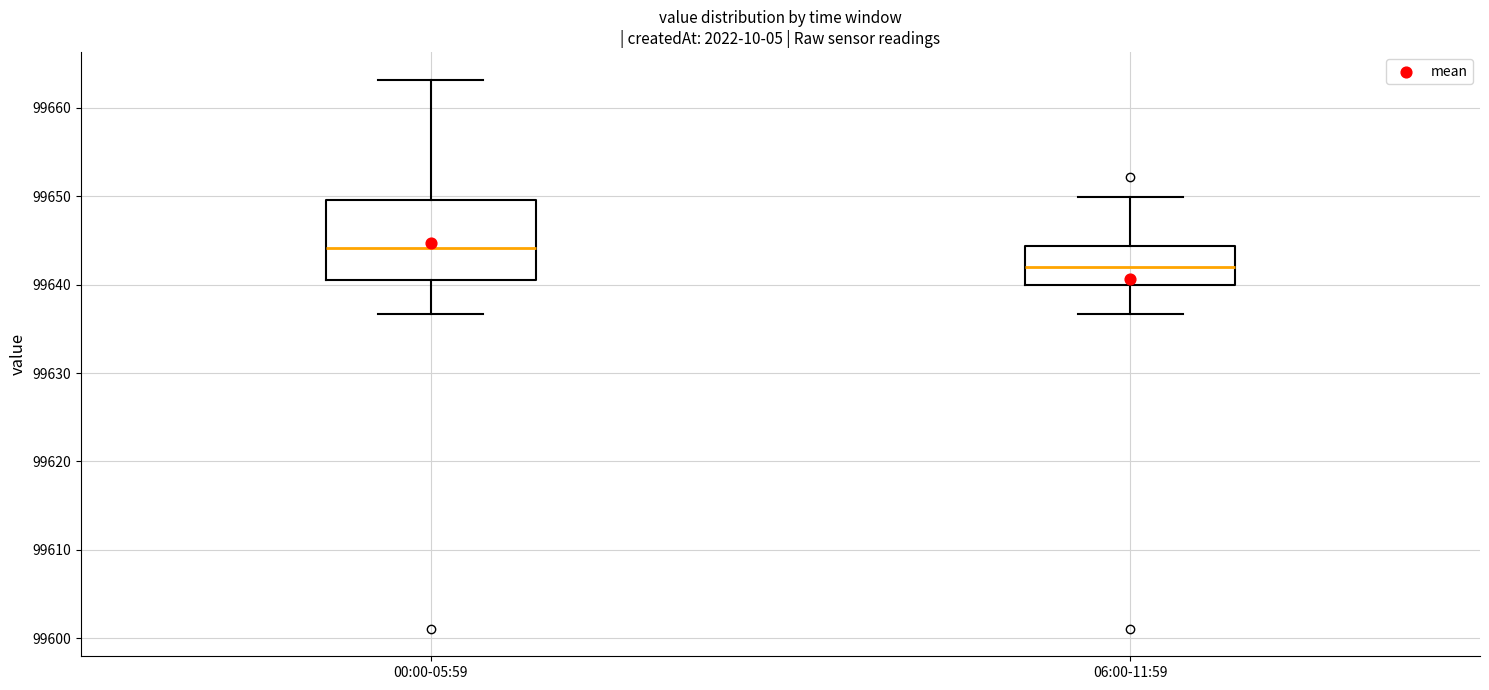

Reading left to right, read every box against the y-axis: the position of its median line, the range the box covers, and the ends of its whiskers. The values are not printed on the chart, so give them approximately, as read against the axis.

00:00-05:59: median 99644, box 99641 to 99650, whiskers 99637 to 99663
06:00-11:59: median 99642, box 99640 to 99644, whiskers 99637 to 99650